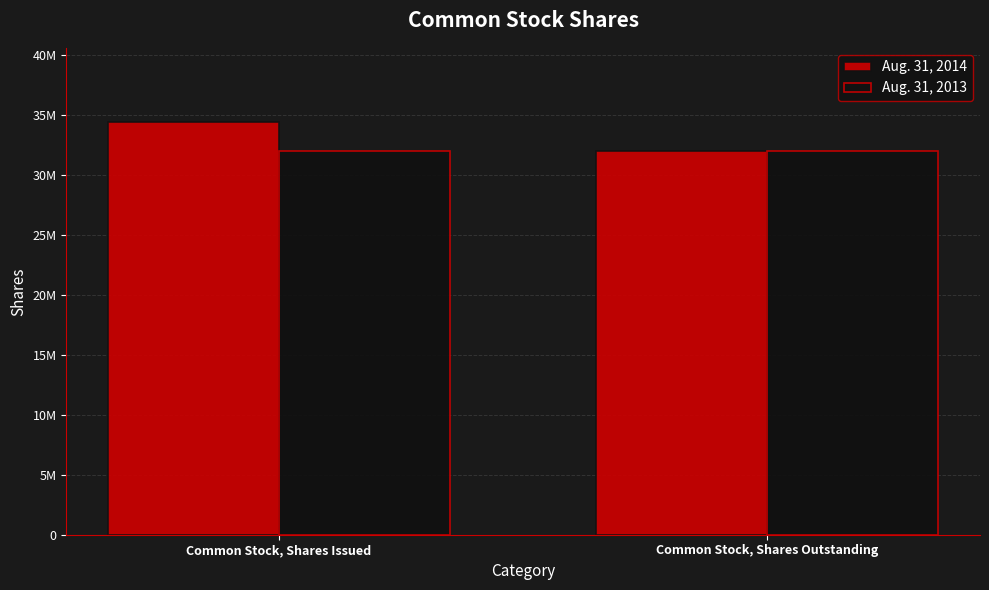

What is the total value across all series at Common Stock, Shares Issued?

66396680